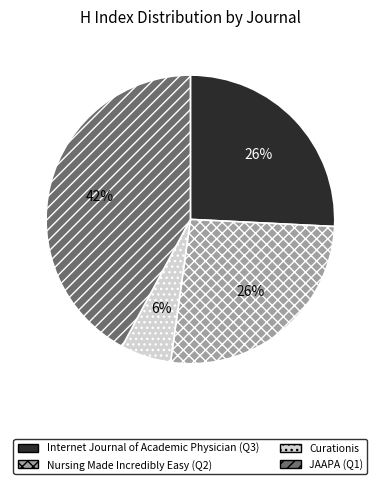

Does JAAPA (Q1) represent more than half of the total?

No